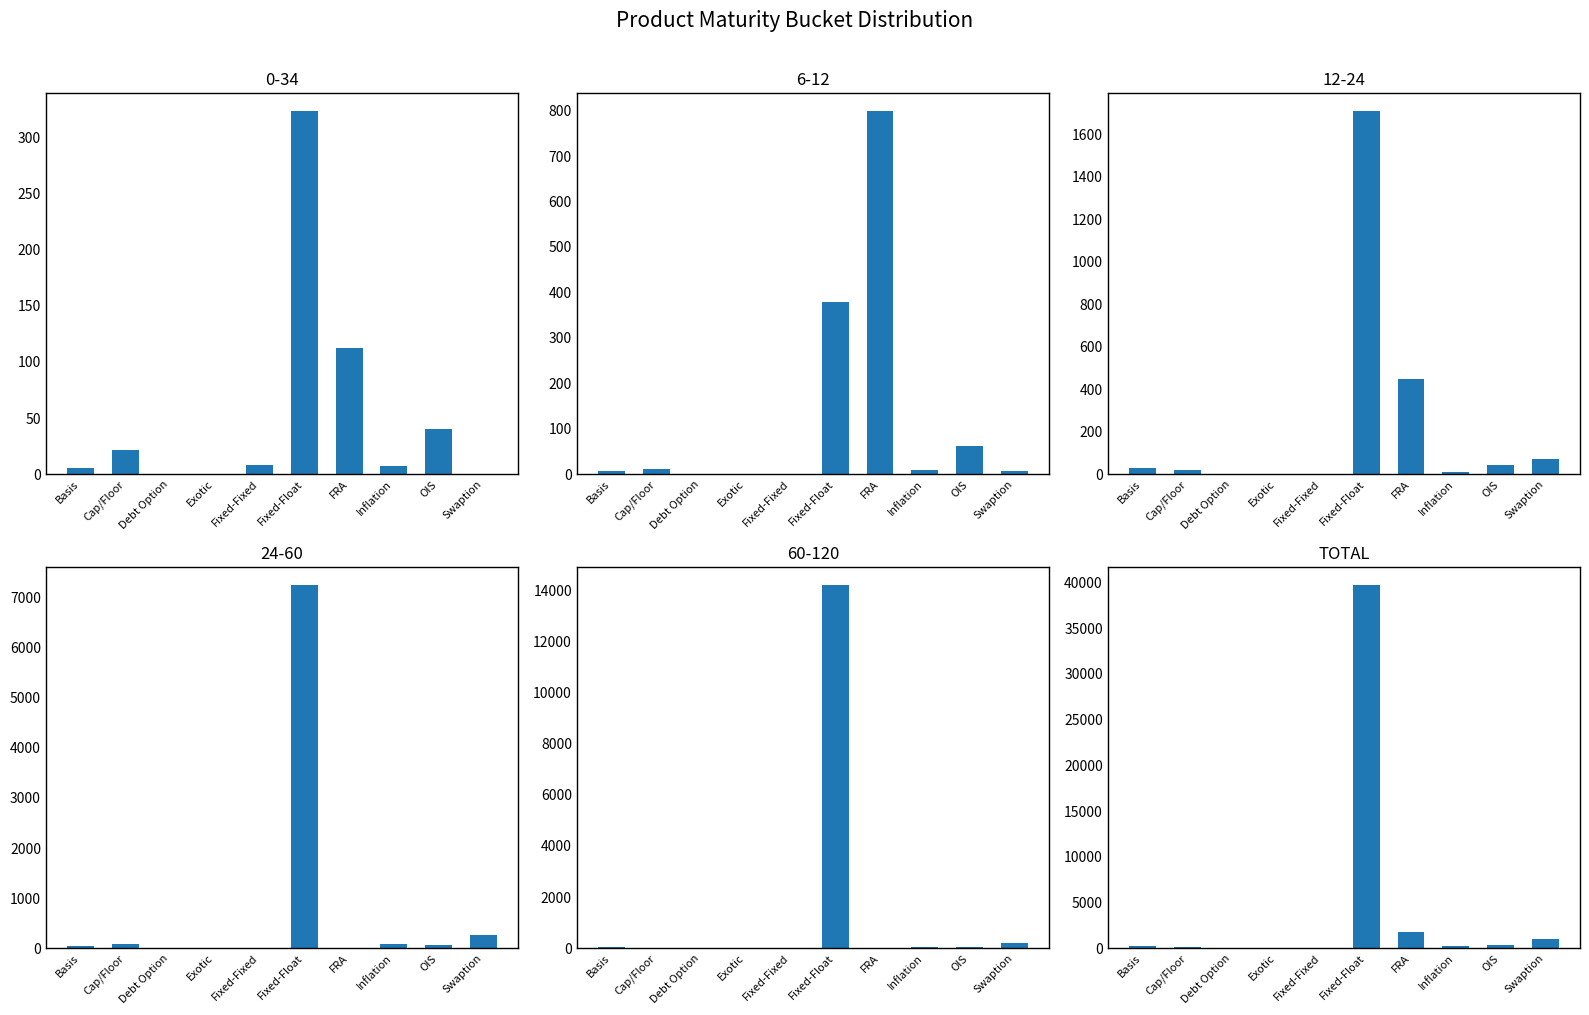

What is the label of the 9th bar from the left?

OIS